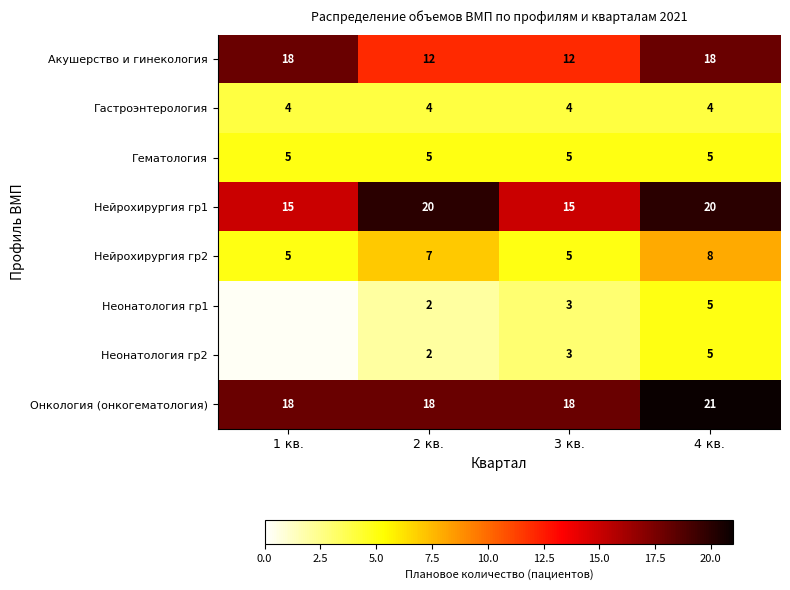

The Онкология (онкогематология) series shows 5.2 at 1 кв.. True or false?

False